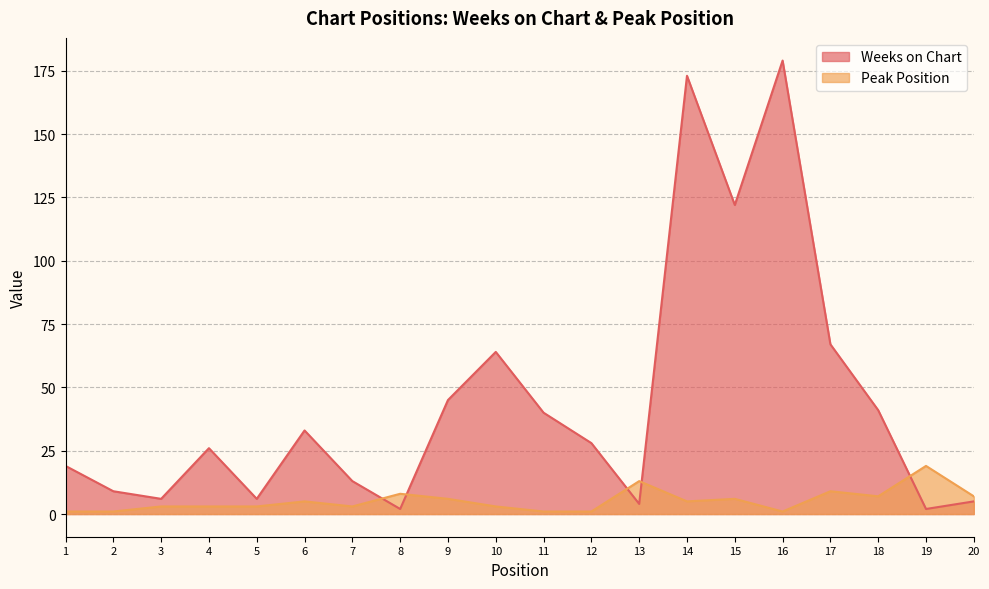

How many distinct data groups are displayed?

2